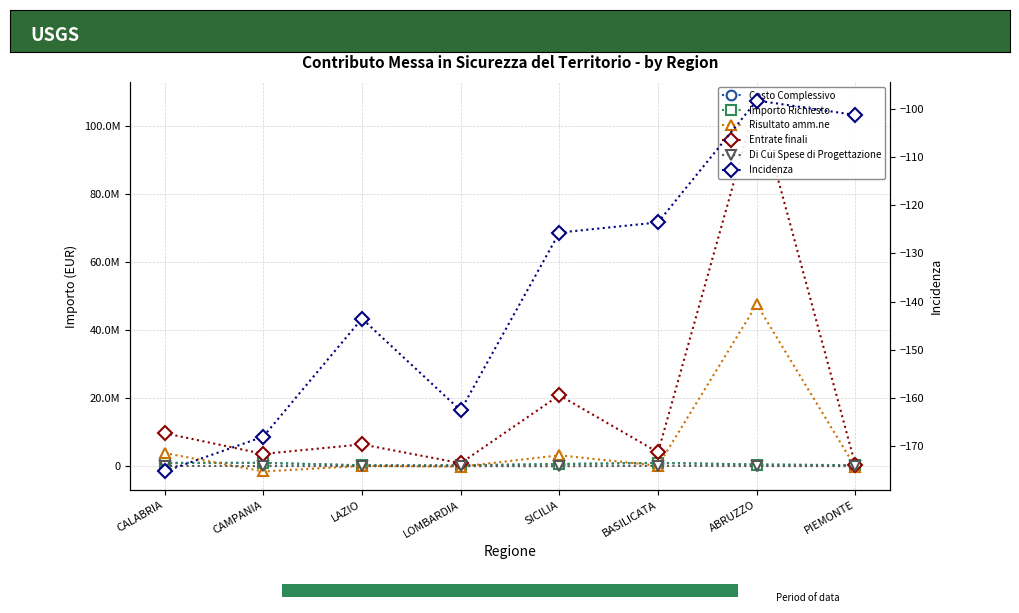

What is the total value across all series at CAMPANIA?

4147079.3